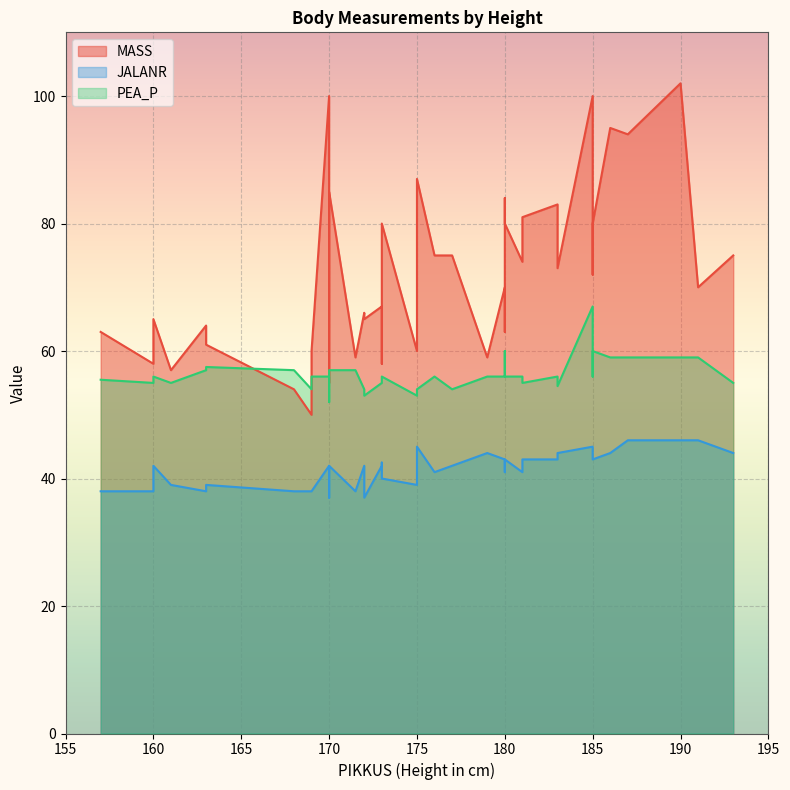

Reading left to right, list all the values displayed in this chart.

MASS: 186=95.0	170=85.0	169=50.0	180=70.0	170=55.0	160=58.0	161=57.0	171.5=59.0	180=63.0	168=54.0	170=57.0	163=61.0	172=66.0	183=73.0	185=72.0	187=94.0	183=83.0	190=102.0	173=58.0	157=63.0	180=80.0	180=84.0	175=87.0	181=81.0	177=75.0	175=60.0	185=100.0	176=75.0	170=100.0	179=59.0	193=75.0	169=60.0	185=80.0	163=64.0	181=74.0	191=70.0	160=65.0	173=67.0	172=65.0	173=80.0
JALANR: 186=44.0	170=42.0	169=38.0	180=43.0	170=37.0	160=38.0	161=39.0	171.5=38.0	180=41.0	168=38.0	170=40.0	163=39.0	172=42.0	183=44.0	185=44.0	187=46.0	183=43.0	190=46.0	173=42.5	157=38.0	180=43.0	180=43.0	175=45.0	181=43.0	177=42.0	175=39.0	185=45.0	176=41.0	170=42.0	179=44.0	193=44.0	169=38.0	185=43.0	163=38.0	181=41.0	191=46.0	160=42.0	173=42.0	172=37.0	173=40.0
PEA_P: 186=59.0	170=57.0	169=54.0	180=56.0	170=55.0	160=55.0	161=55.0	171.5=57.0	180=58.0	168=57.0	170=52.0	163=57.5	172=54.0	183=54.5	185=56.0	187=59.0	183=56.0	190=59.0	173=55.5	157=55.5	180=56.0	180=60.0	175=54.0	181=55.0	177=54.0	175=53.0	185=67.0	176=56.0	170=56.0	179=56.0	193=55.0	169=56.0	185=60.0	163=57.0	181=56.0	191=59.0	160=56.0	173=55.0	172=53.0	173=56.0